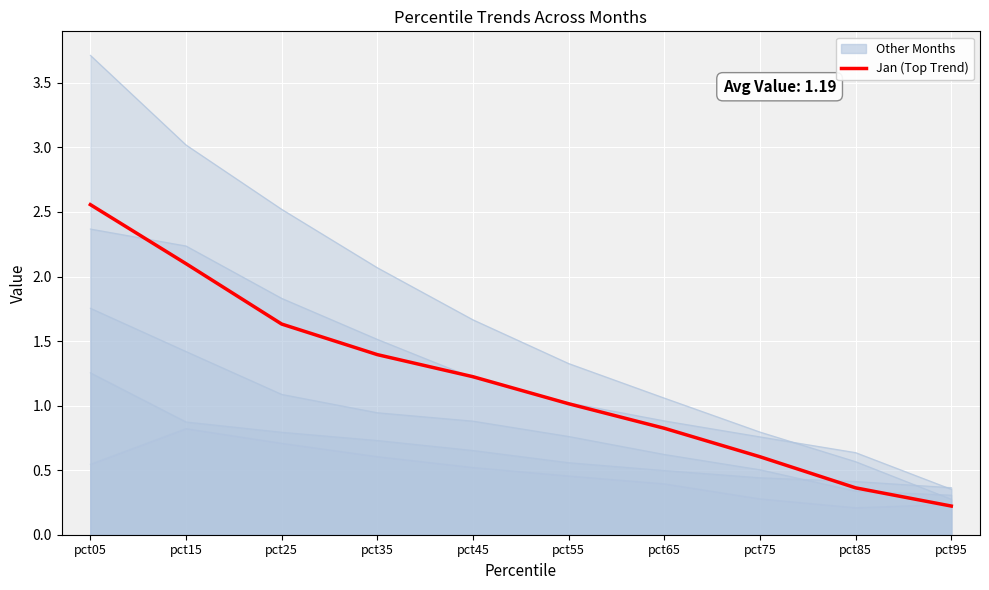

Which label corresponds to the smallest value in the chart?

pct95